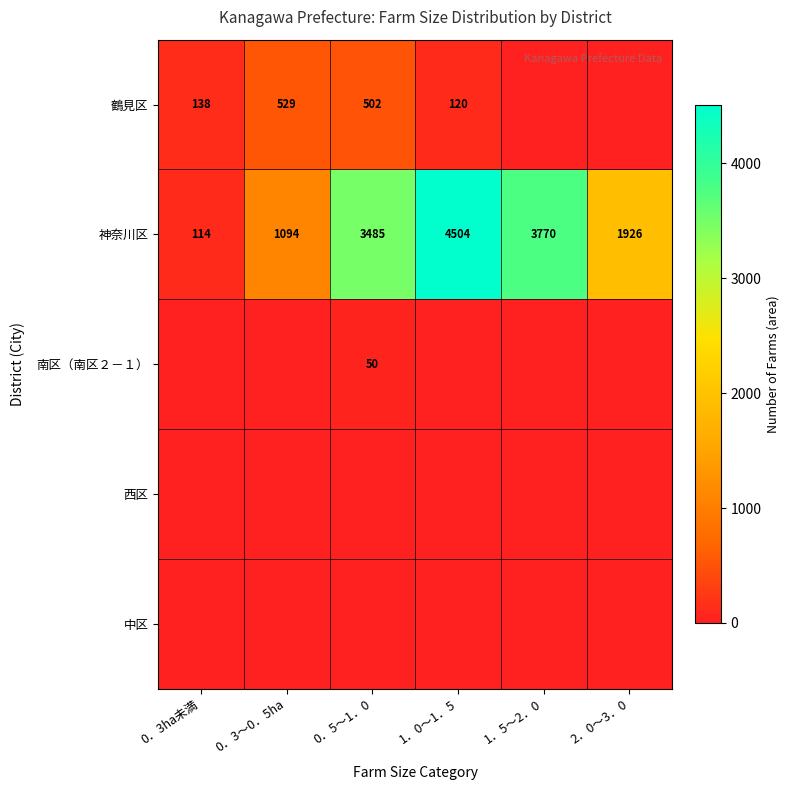

What is the lowest value of the 神奈川区 series?

114